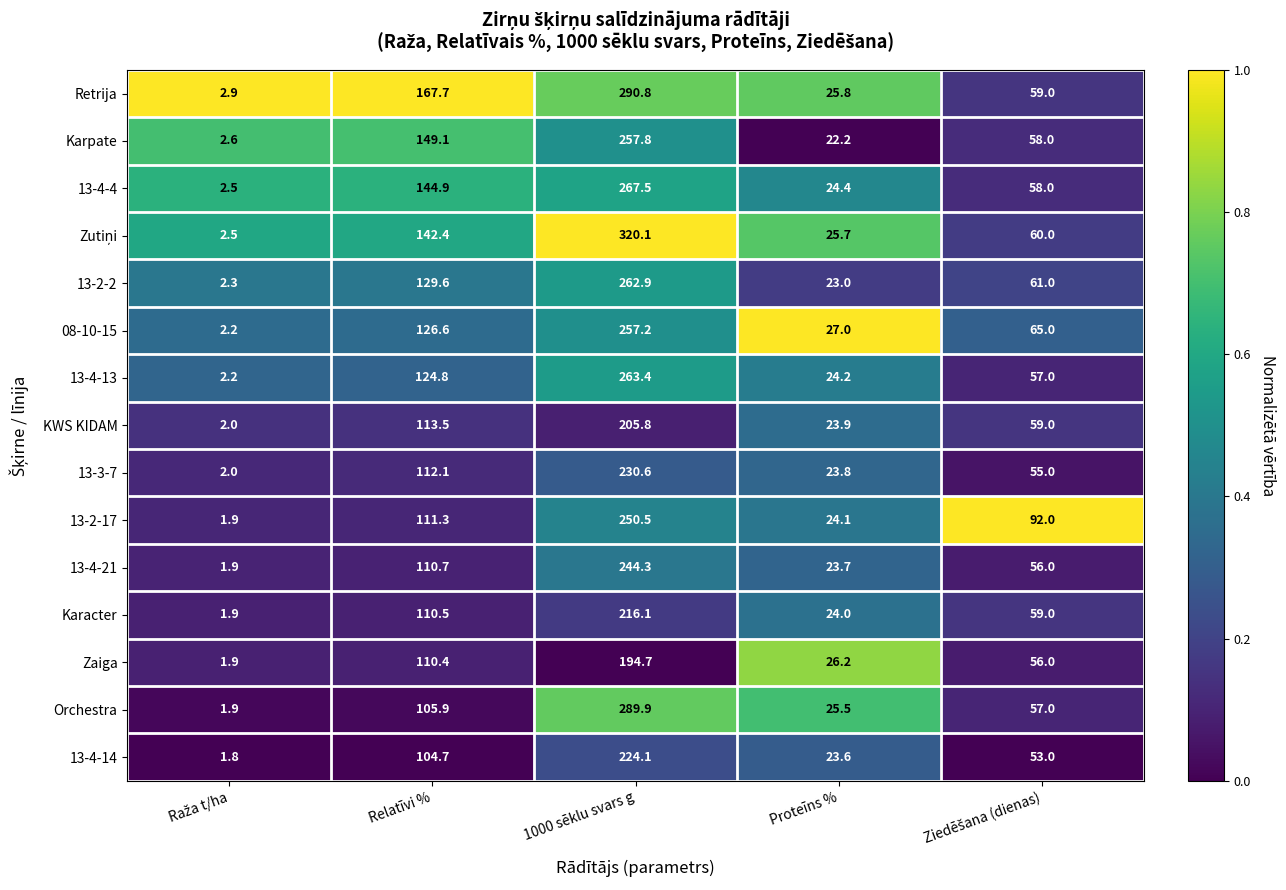

What is the sum of all 13-4-13 values?

471.6